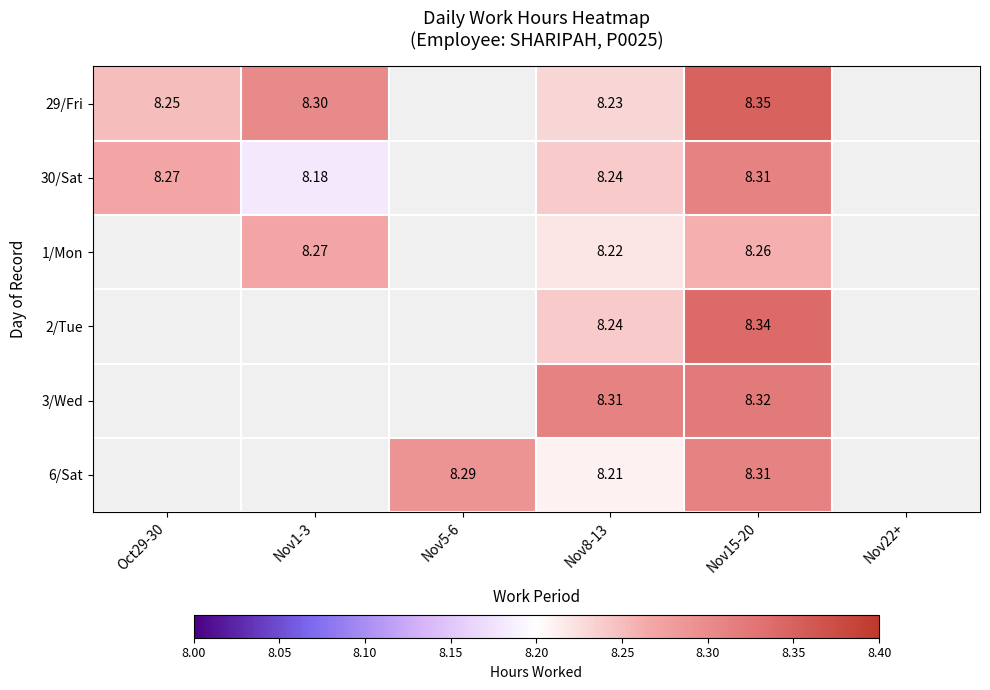

Is the value of 6/Sat at Nov5-6 greater than the value of 29/Fri at Nov1-3?

No